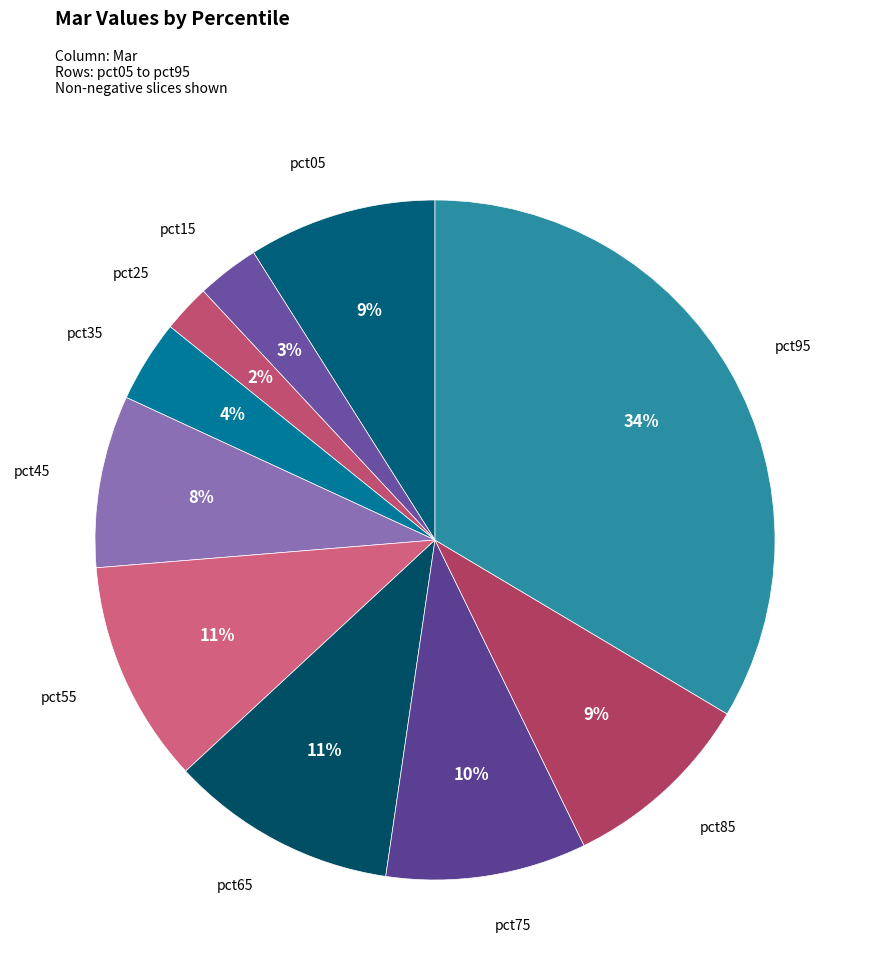

How many segments does this pie chart have?

10